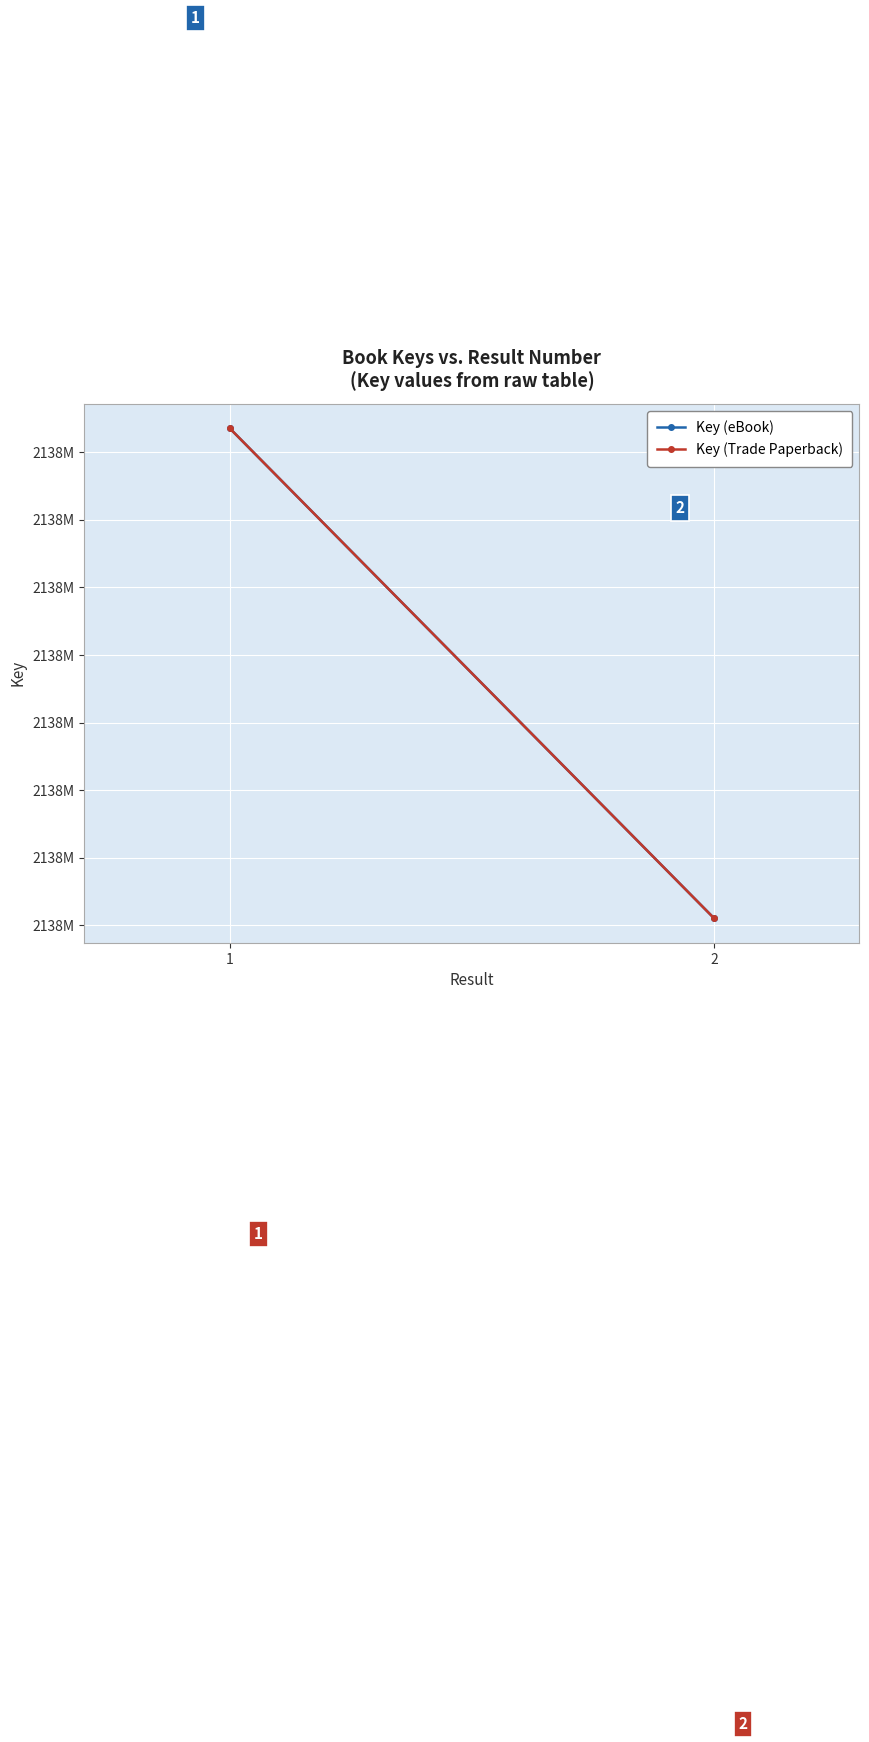

True or false: Key (eBook) has a value of 2137692757 at 2.

True